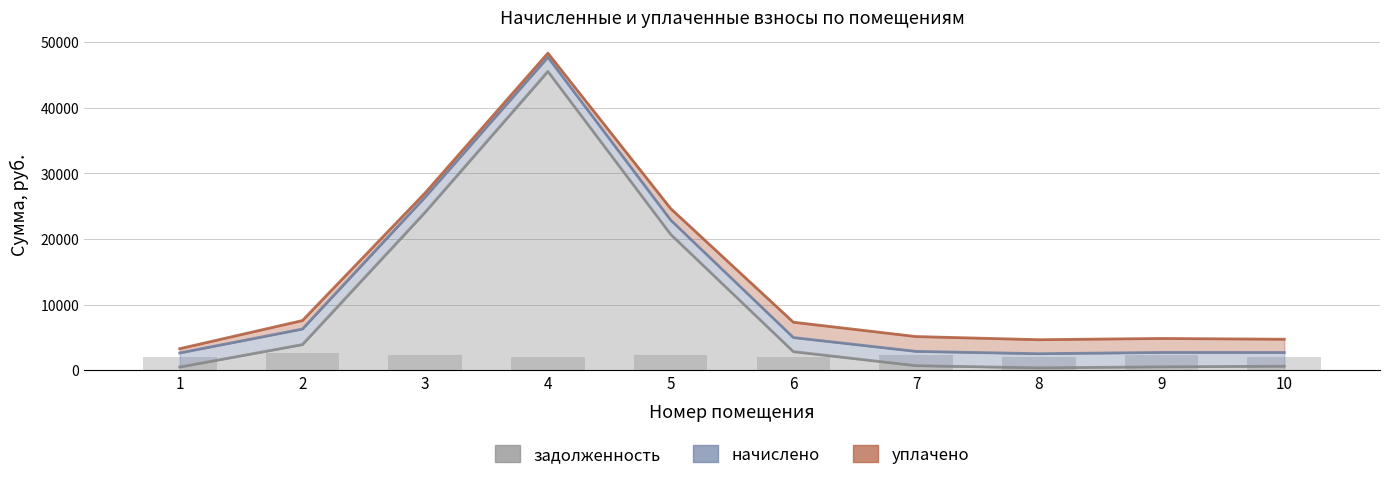

The задолженность series shows 1929.2 at 6. True or false?

False